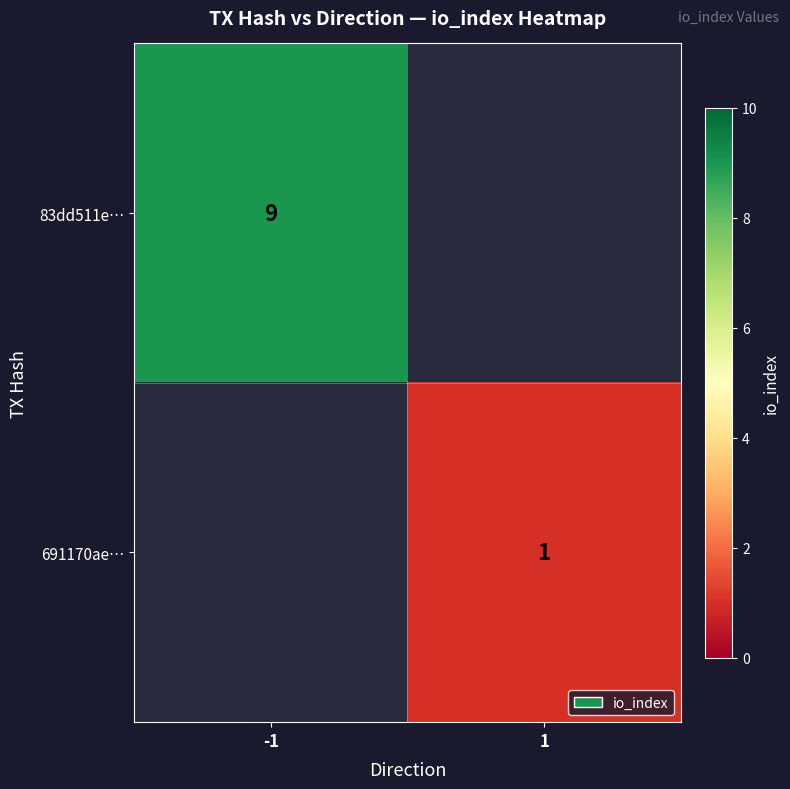

Is it true that 691170ae… equals 2 at 1?

False